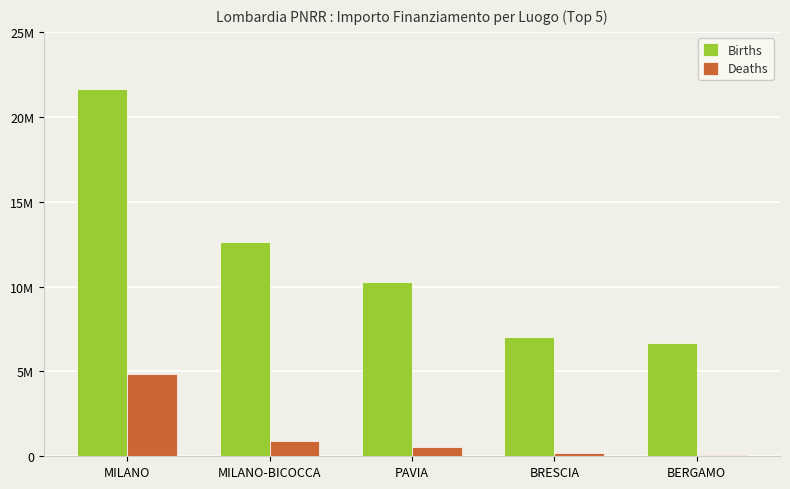

Reading right to left, extract all data points from this chart.

Births: BERGAMO=6664665	BRESCIA=7024917	PAVIA=10267188	MILANO-BICOCCA=12608826	MILANO=21615132
Deaths: BERGAMO=96064	BRESCIA=218552	PAVIA=554144	MILANO-BICOCCA=900630	MILANO=4863405